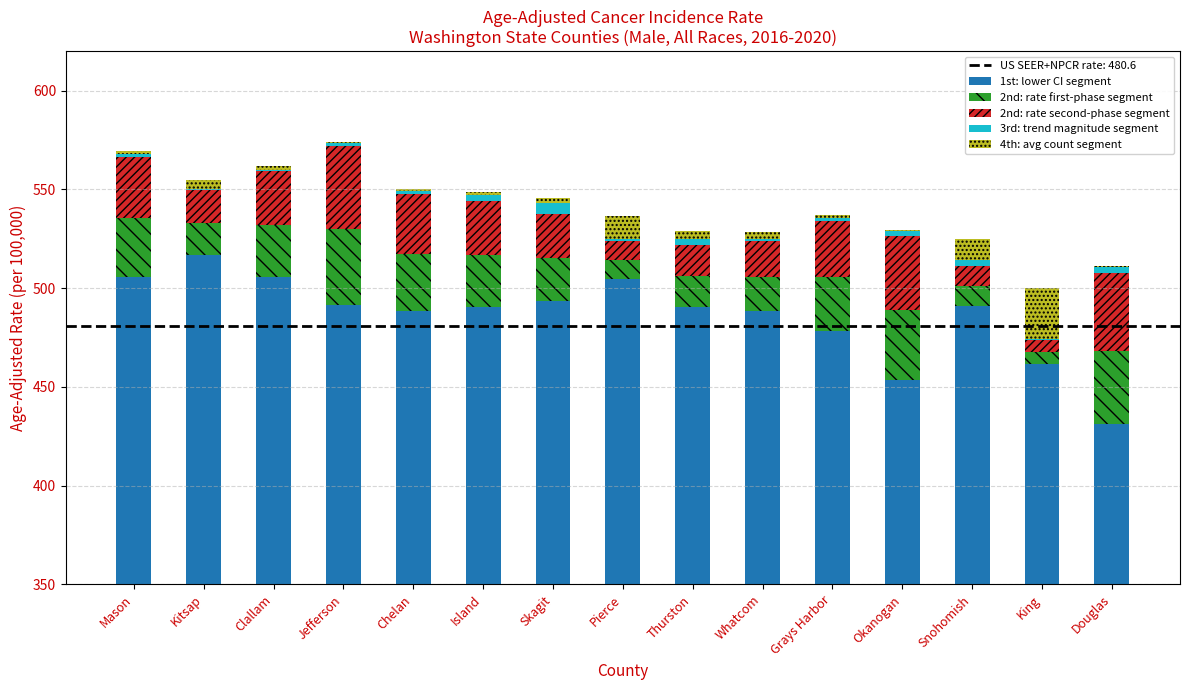

Where does the 2nd: rate first-phase segment series first go above 26?

Mason